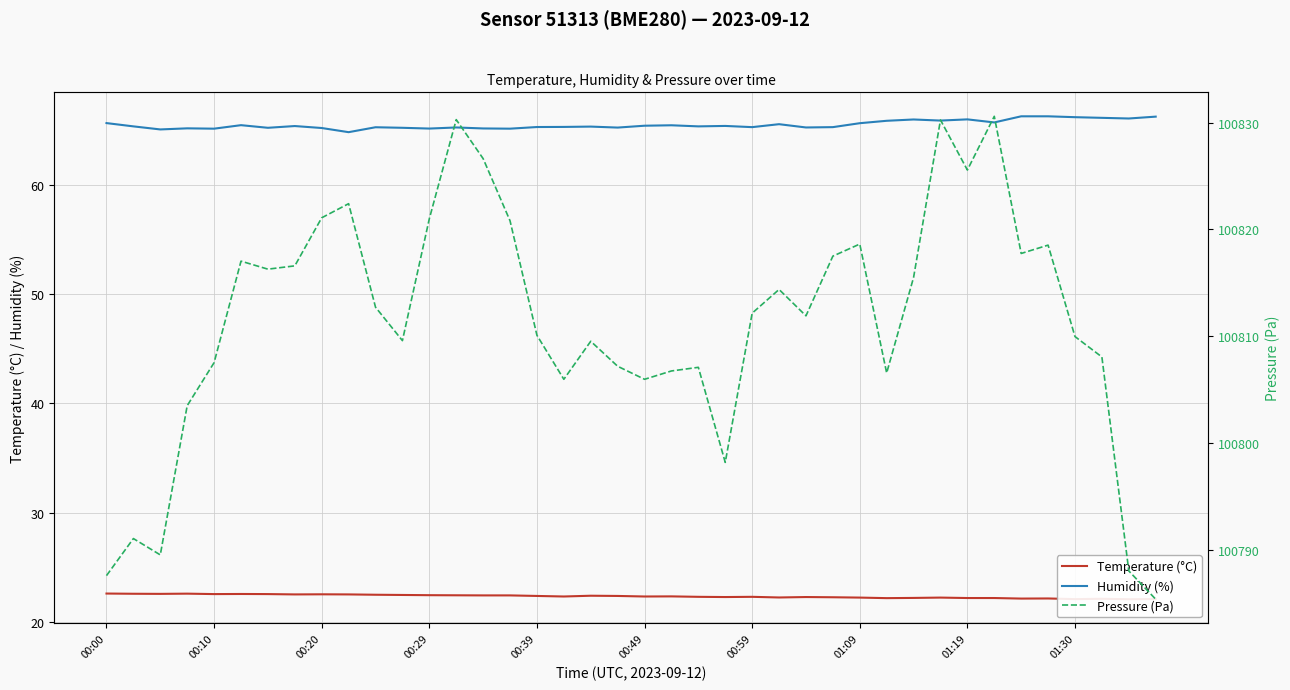

What is the total value across all series at 23?

100885.9